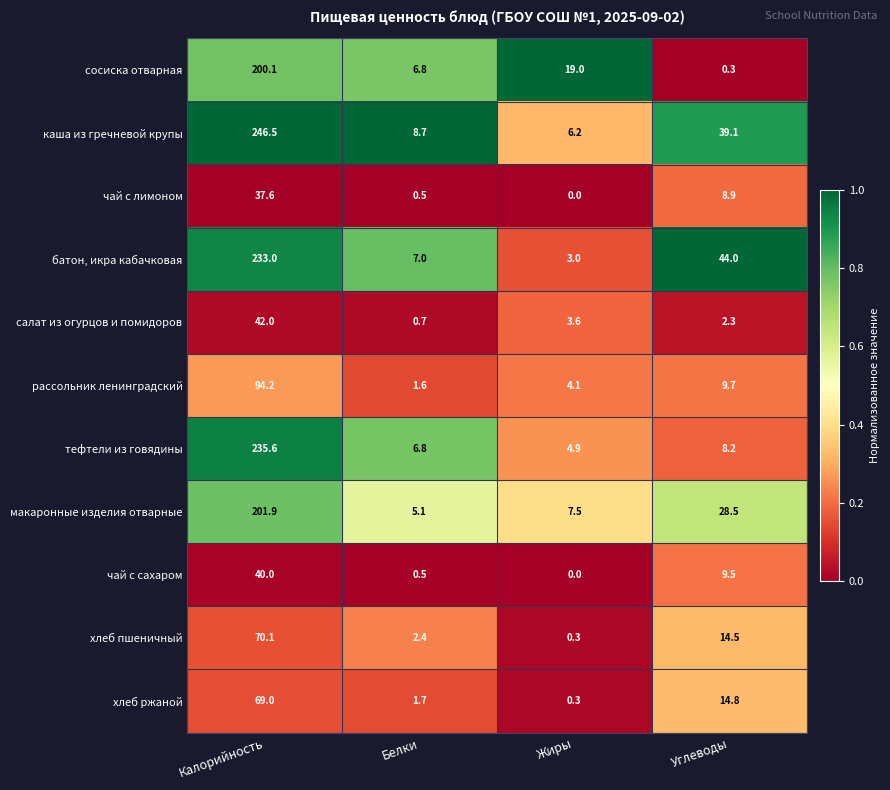

At which category is the sum across all series the highest?

Калорийность